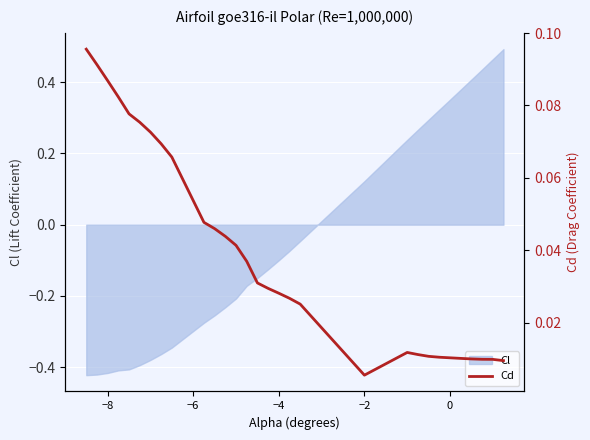

Where does the Cl series first go above 0?

−2